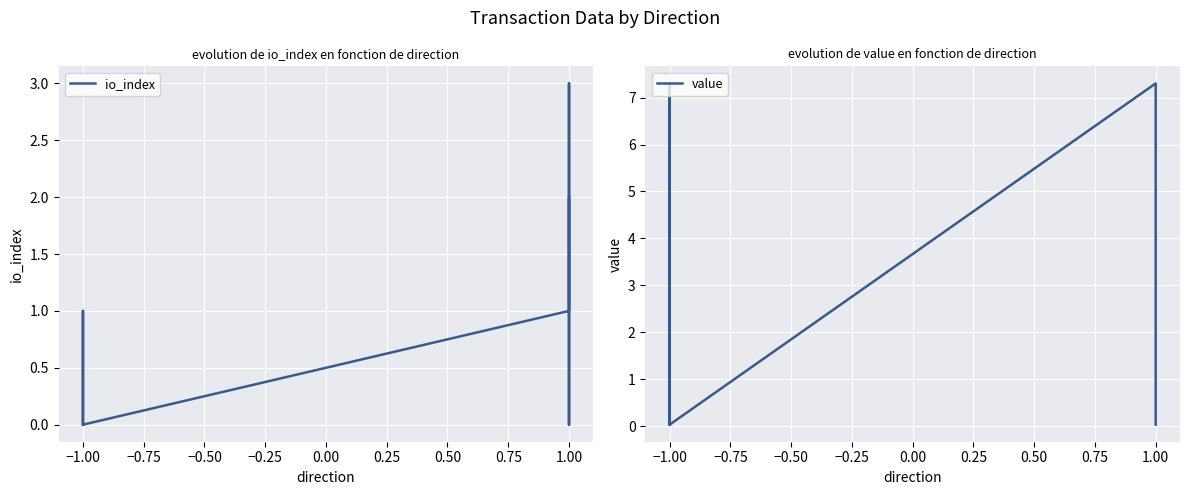

Is this an area chart (filled region under the line)?

No